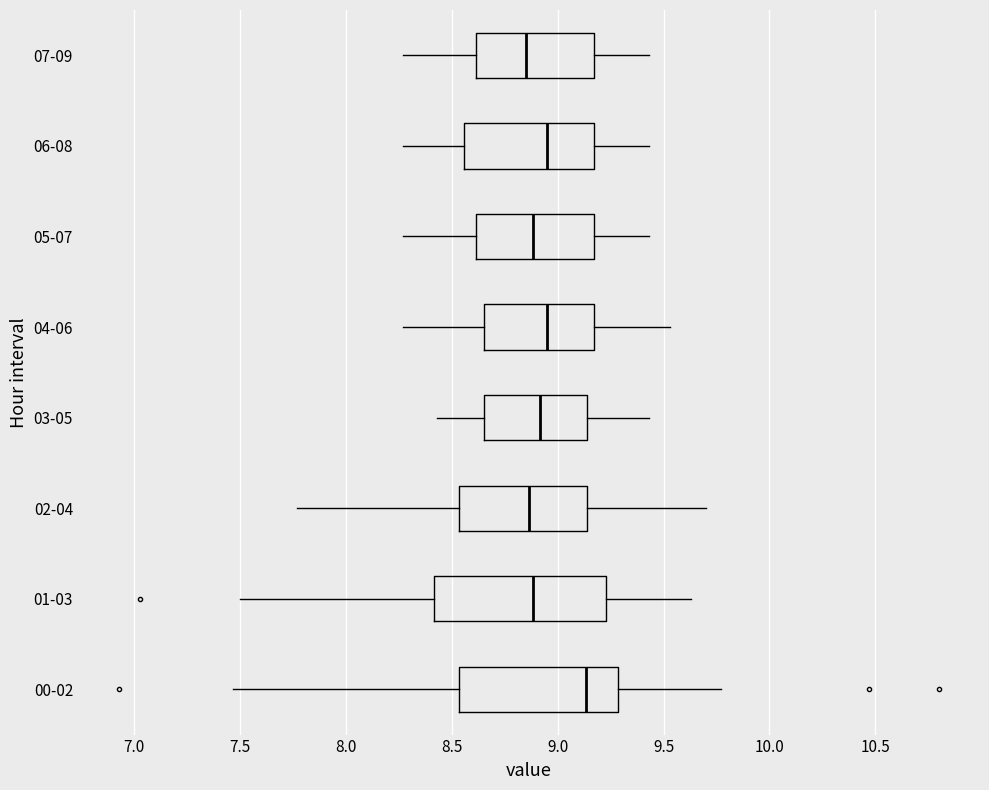

Where is the right edge of the box for 05-07 on the x-axis? The values are not printed on the chart, so give them approximately, as read against the axis.

9.15